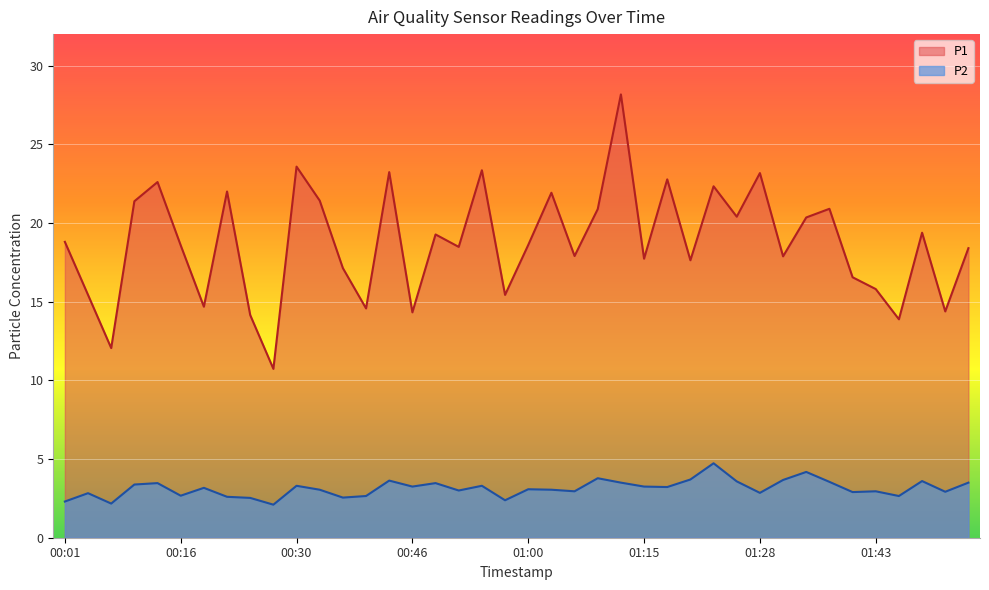

Does the chart display data point markers on the line(s)?

No